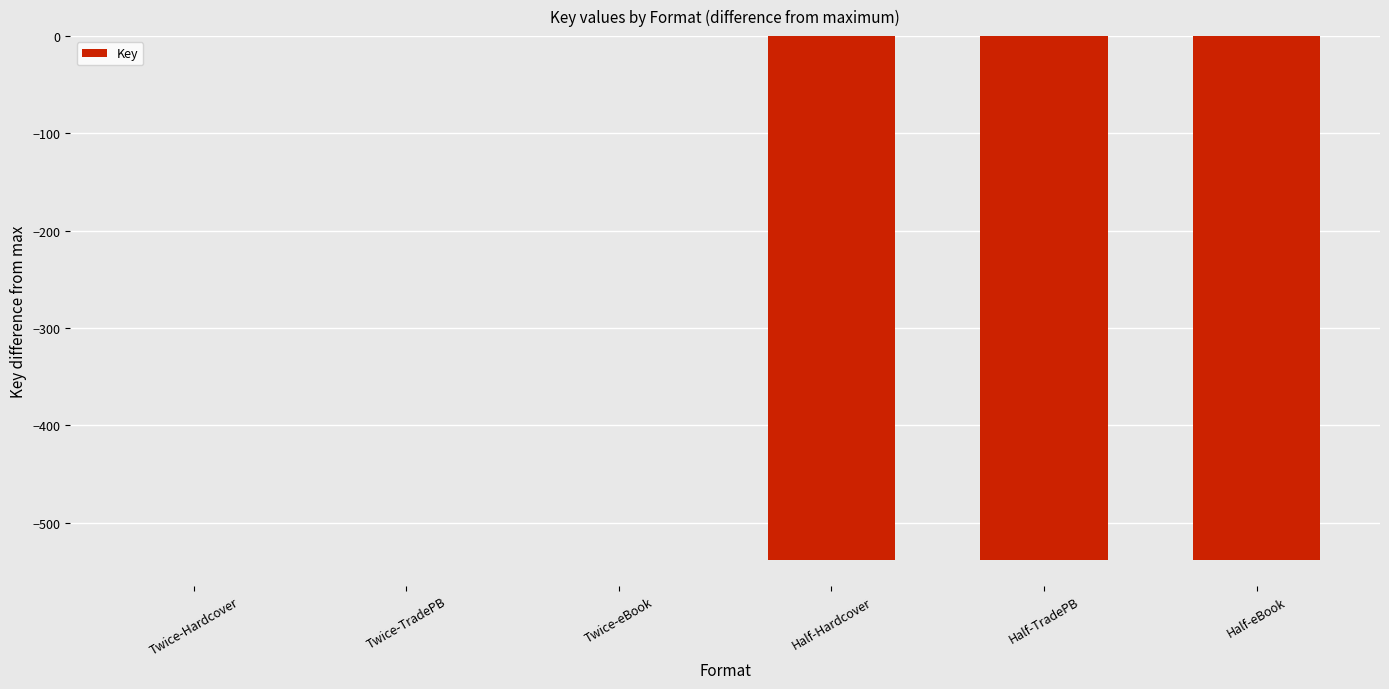

Count the number of data series in this chart.

1